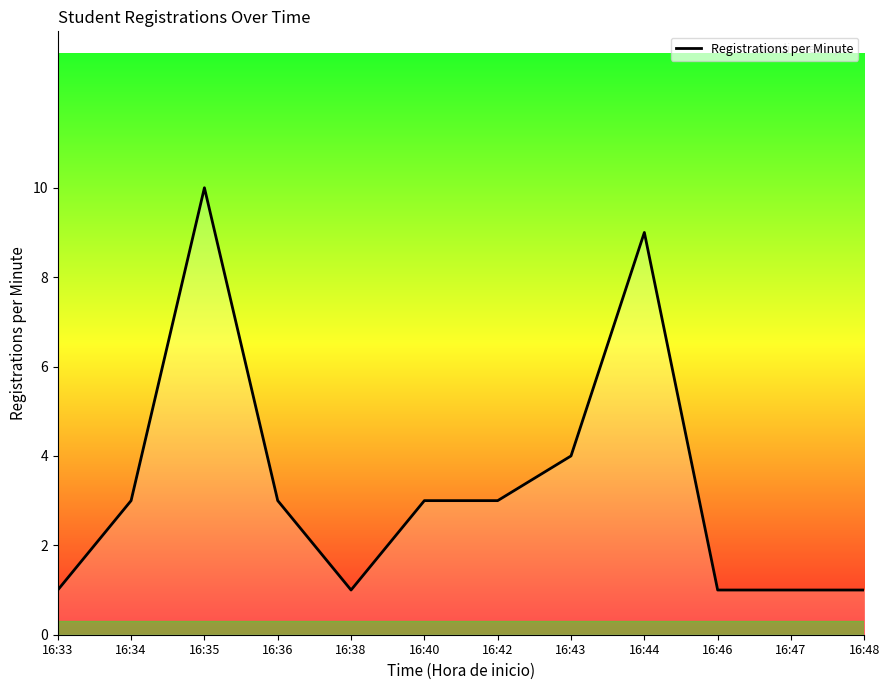

What is the sum of all values?

40